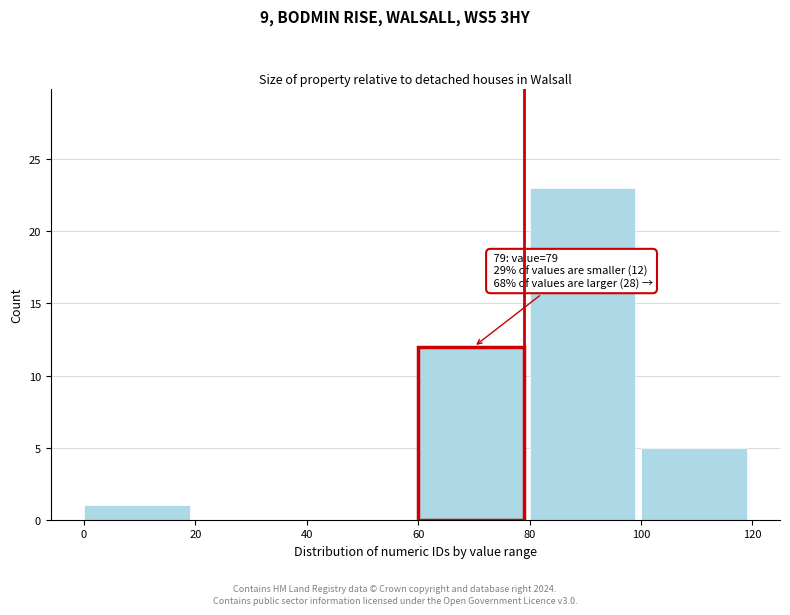

Over which range of the x-axis is the bar tallest?

80 to 100